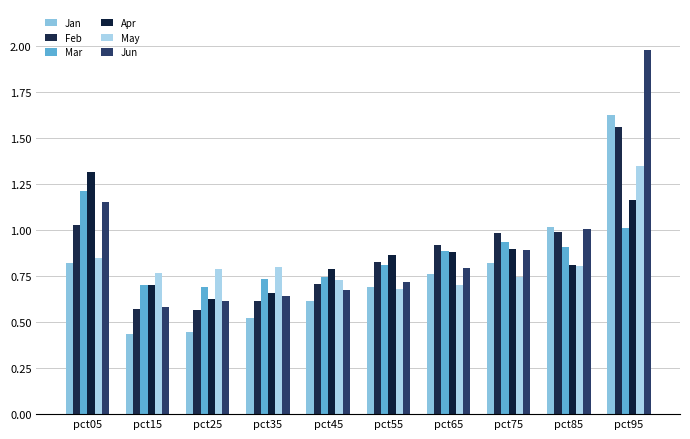

What is the spread (max minus min) of values at pct25?

0.3